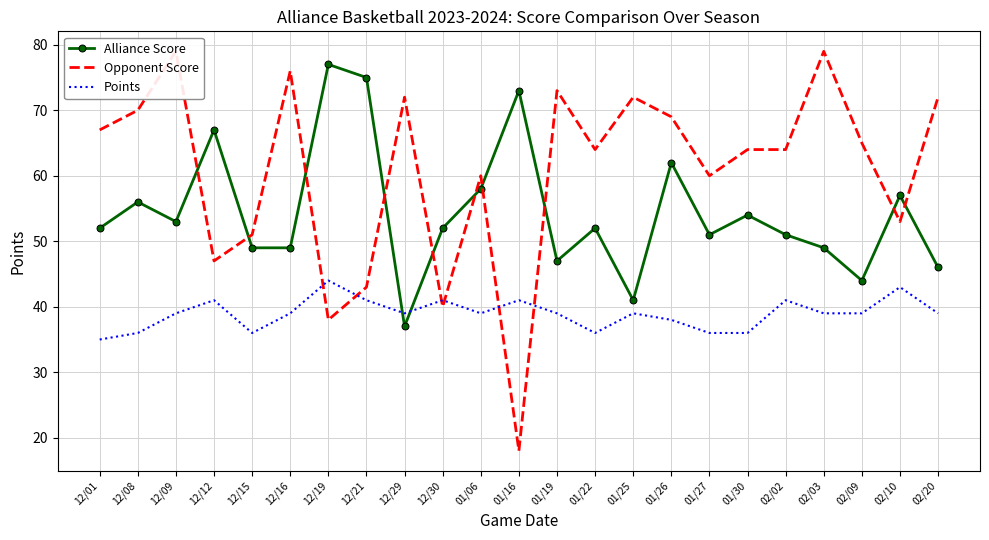

Which series ends up on top after the final intersection of Alliance Score and Points?

Alliance Score